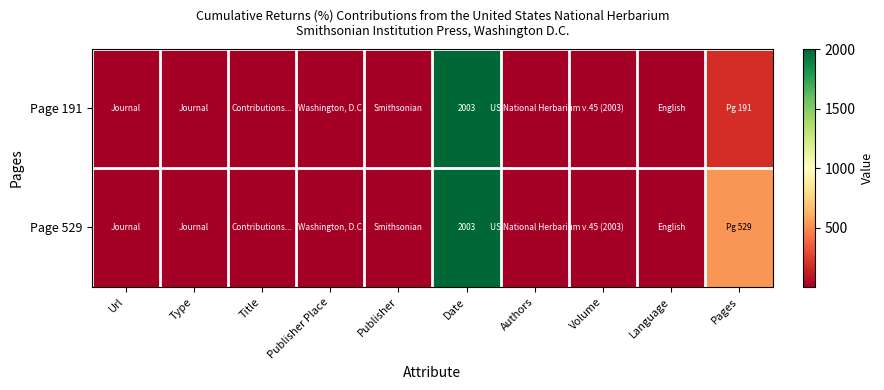

What is the total value across all series at Date?

4006